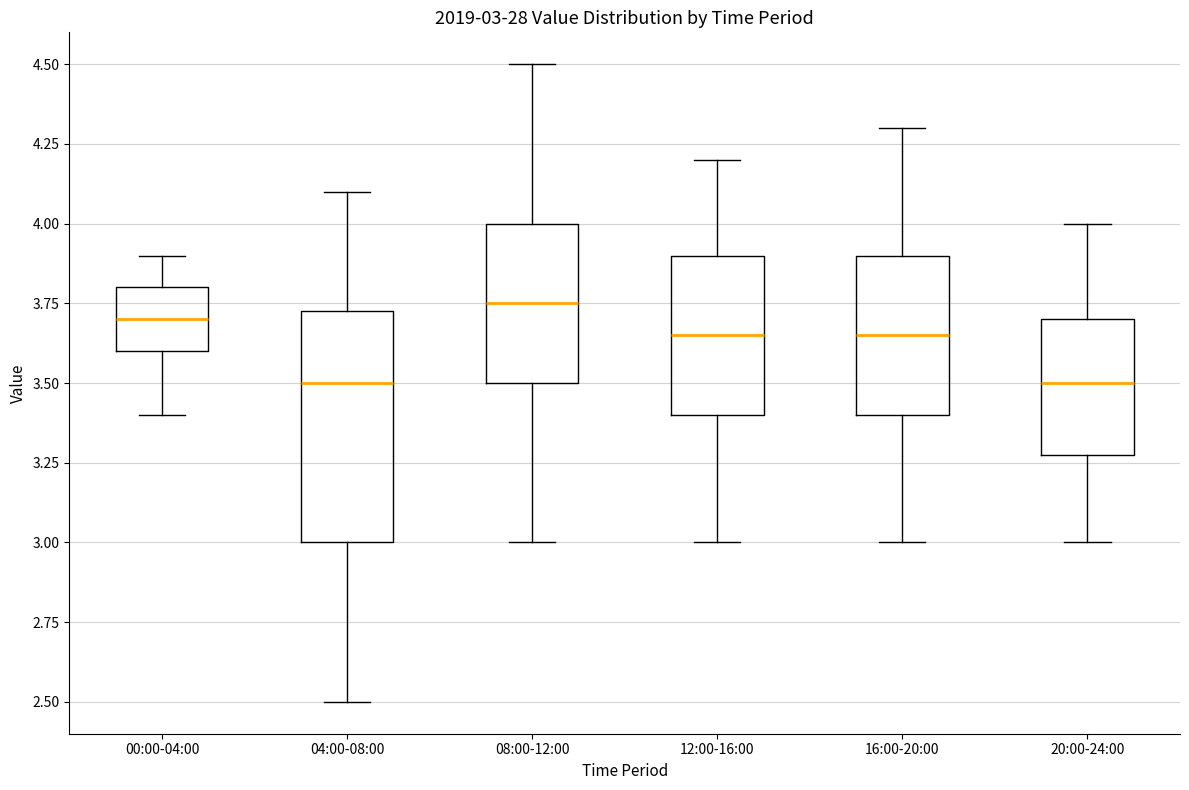

Comparing the boxes themselves (not the whiskers), which one is the tallest?

04:00-08:00